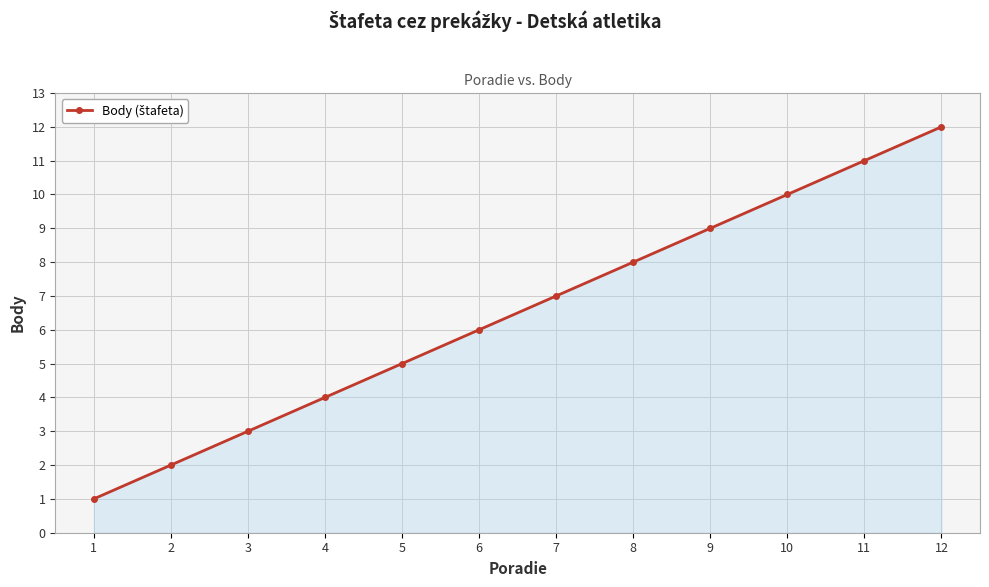

What is the ratio of the value at 7 to the value at 12?

0.6